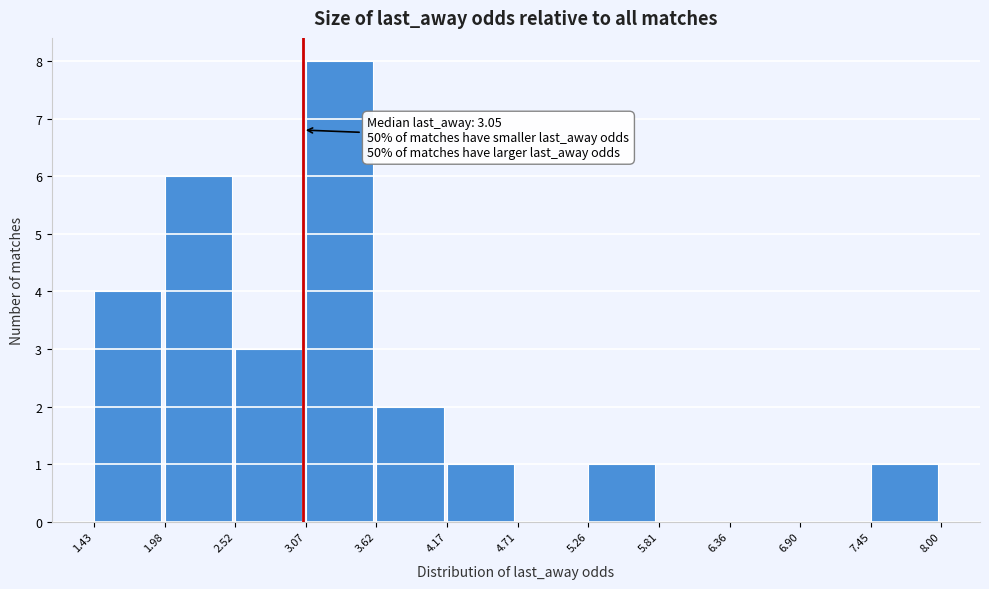

Which range on the x-axis has the tallest bar?

3.07 to 3.62